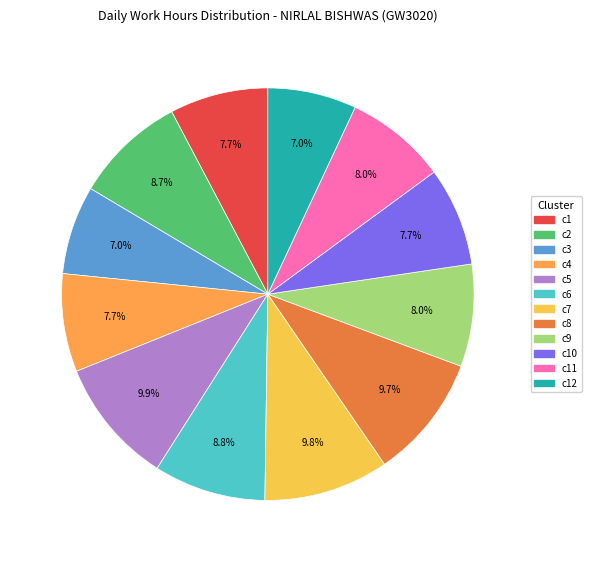

How many segments does this pie chart have?

12